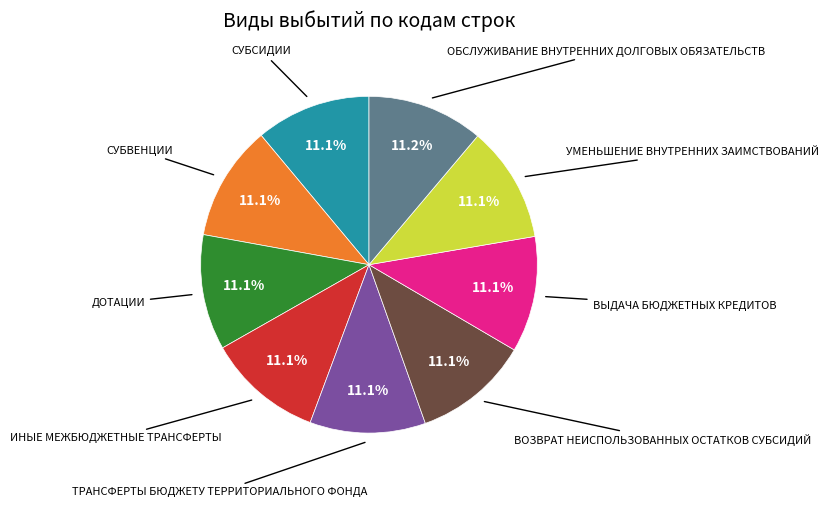

Does any single category account for the majority?

No